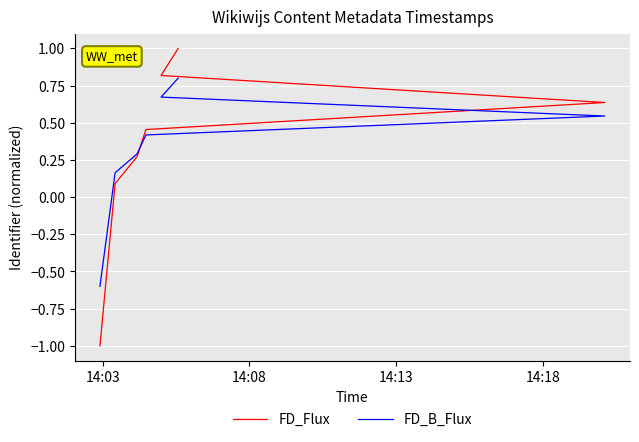

How many lines are shown in the chart?

2